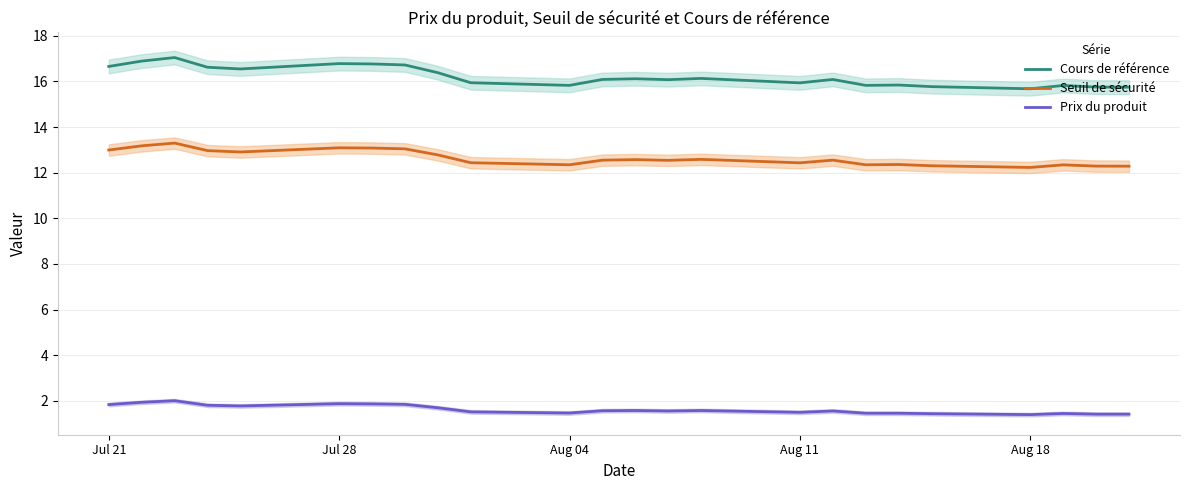

What is the average value of the Prix du produit series?

1.6